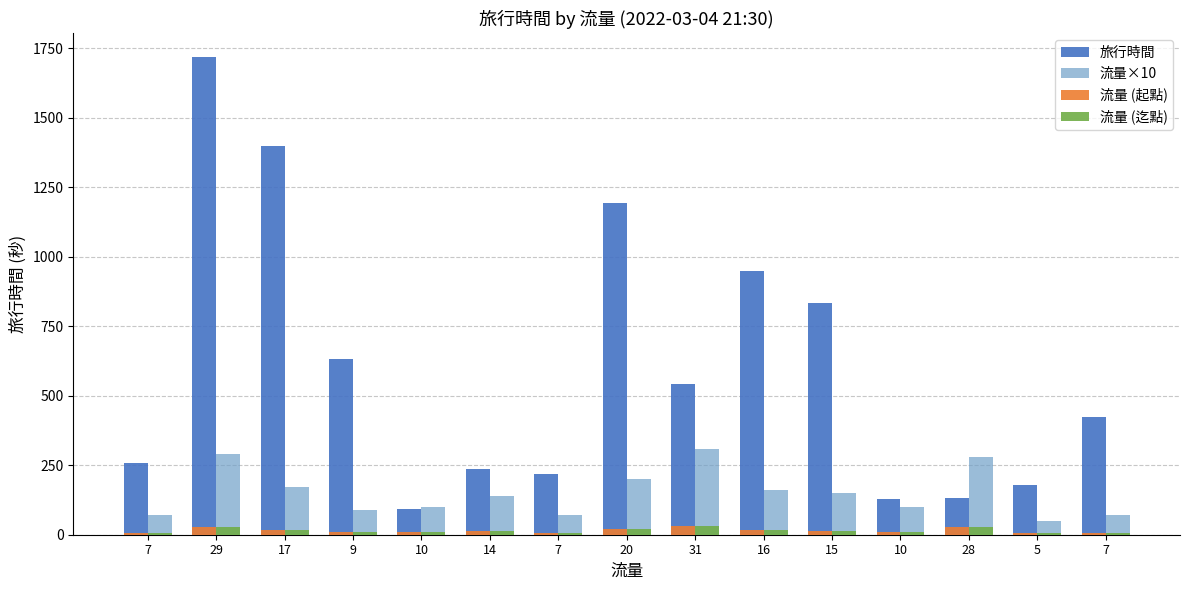

What is the average value of the 旅行時間 series?

596